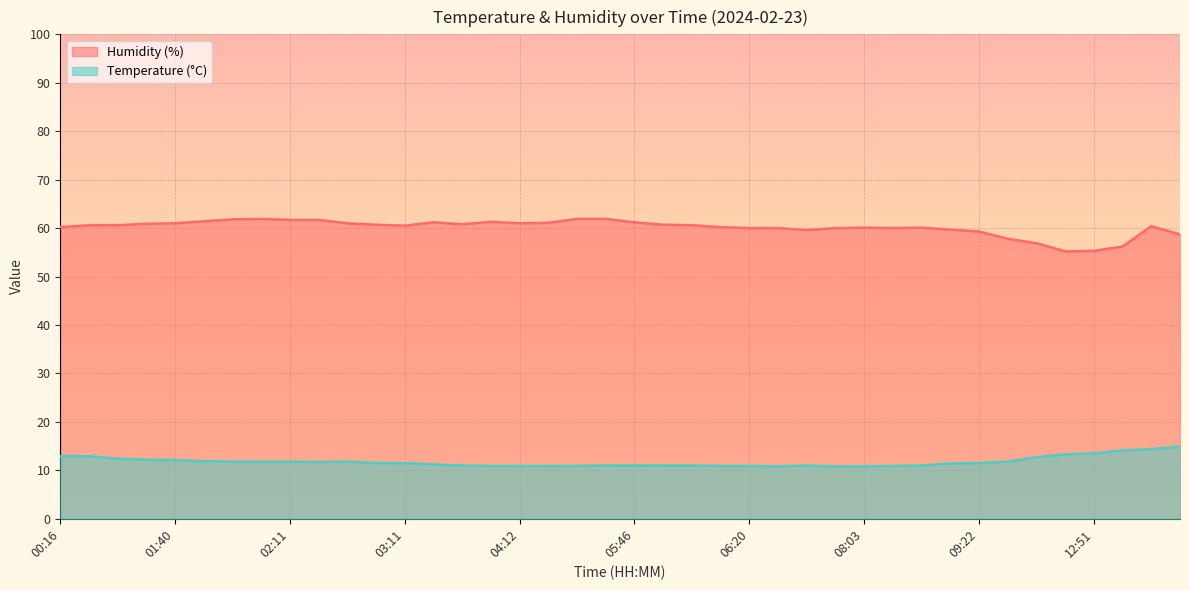

True or false: Temperature (°C) has more than 1 interior local peaks.

True